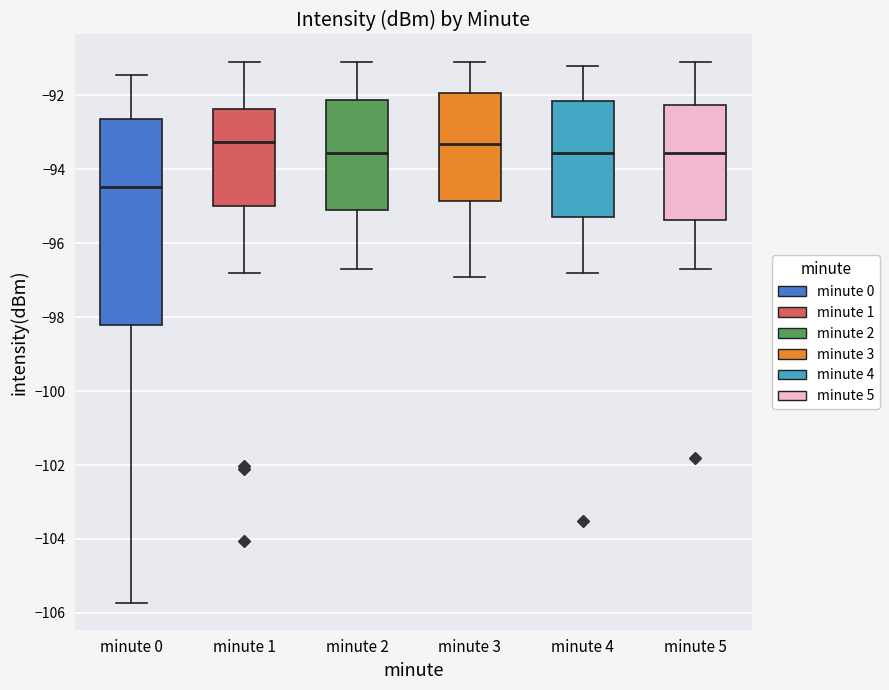

Where is the lower edge of the box for minute 0 on the y-axis? The values are not printed on the chart, so give them approximately, as read against the axis.

-98.2